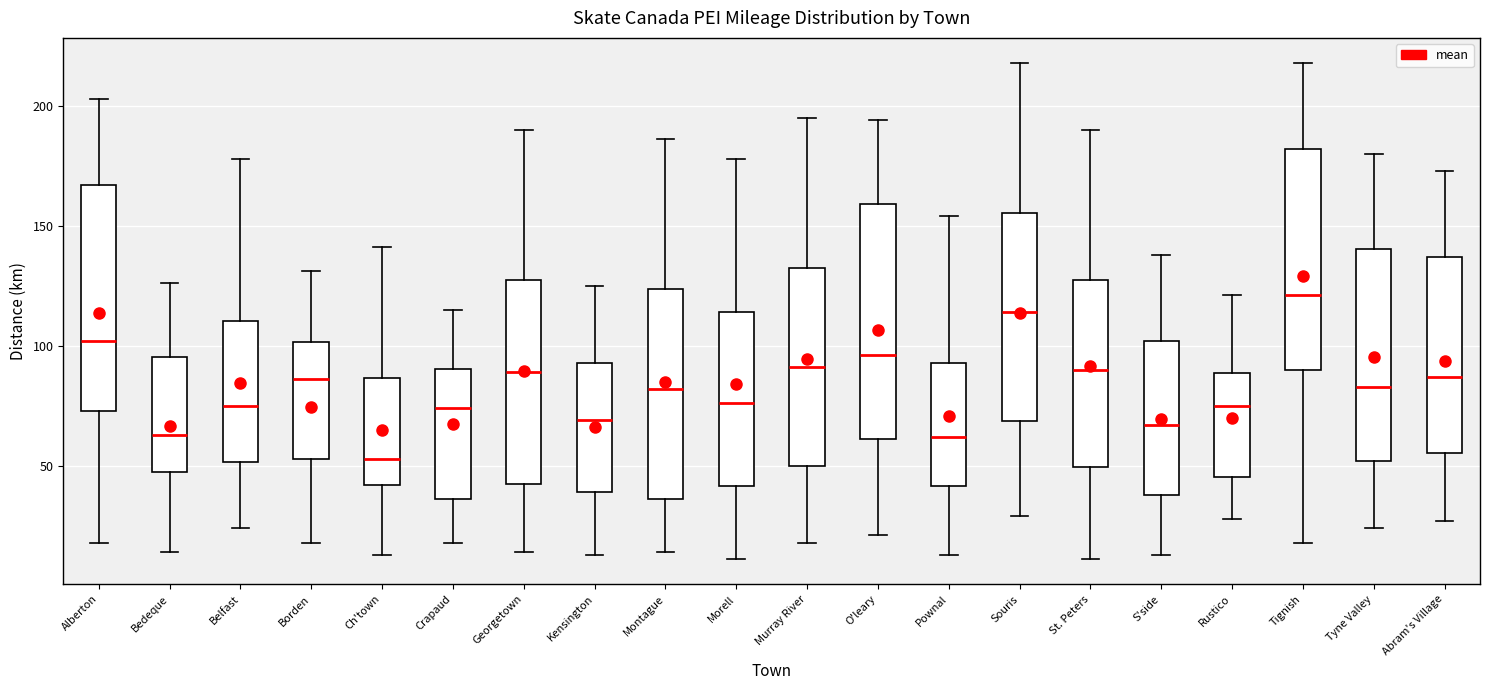

Which box's median line is the lowest?

Ch'town